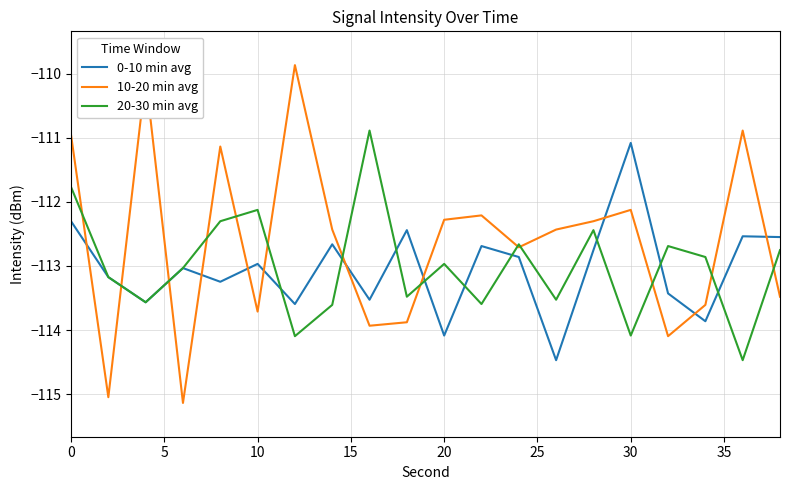

True or false: 10-20 min avg and 20-30 min avg intersect in this chart.

True